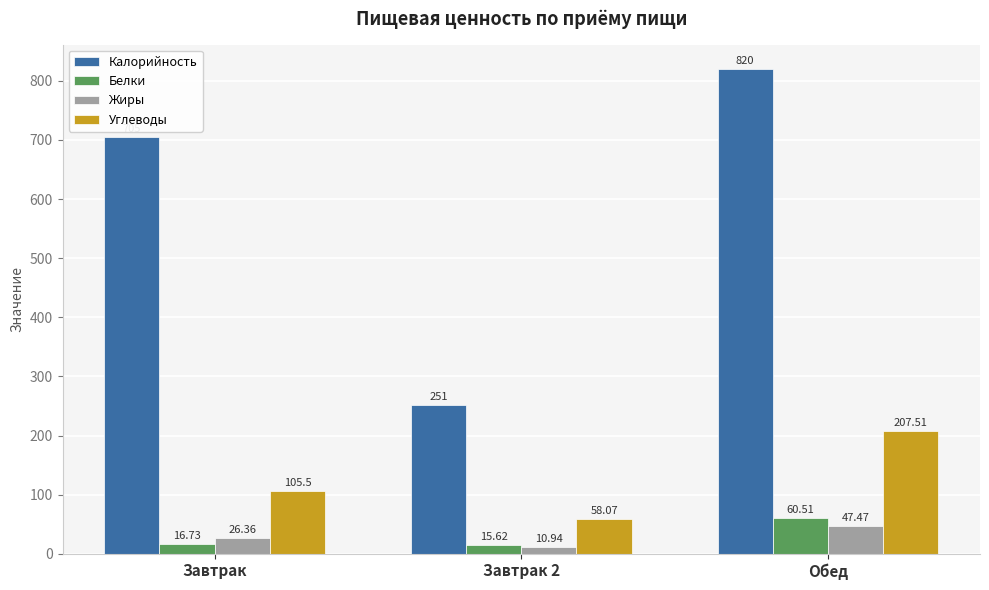

Count the number of categories in the chart.

3